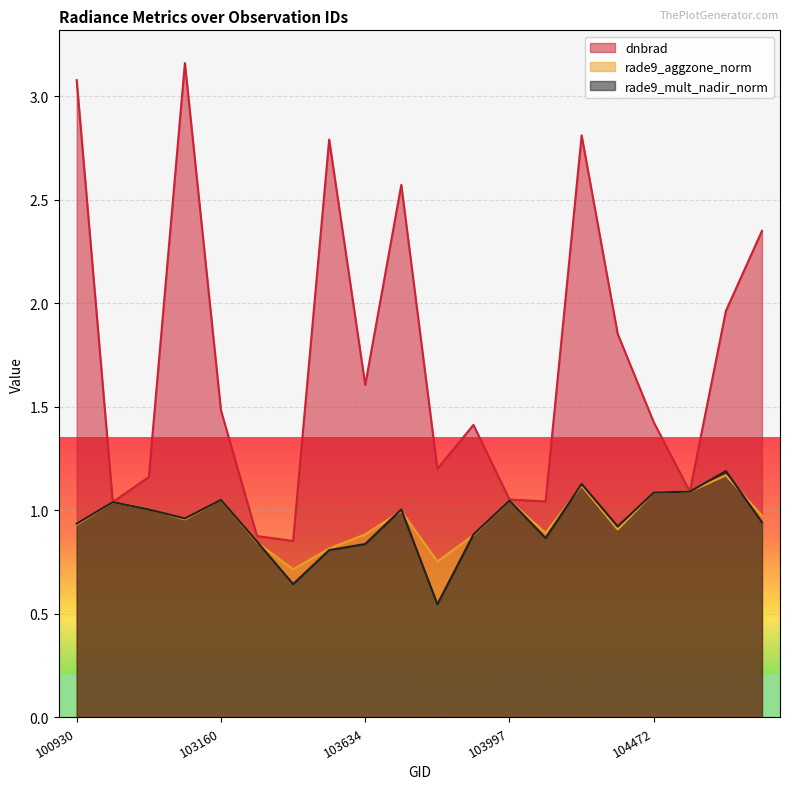

At which category does the chart reach its peak across all series?

102919